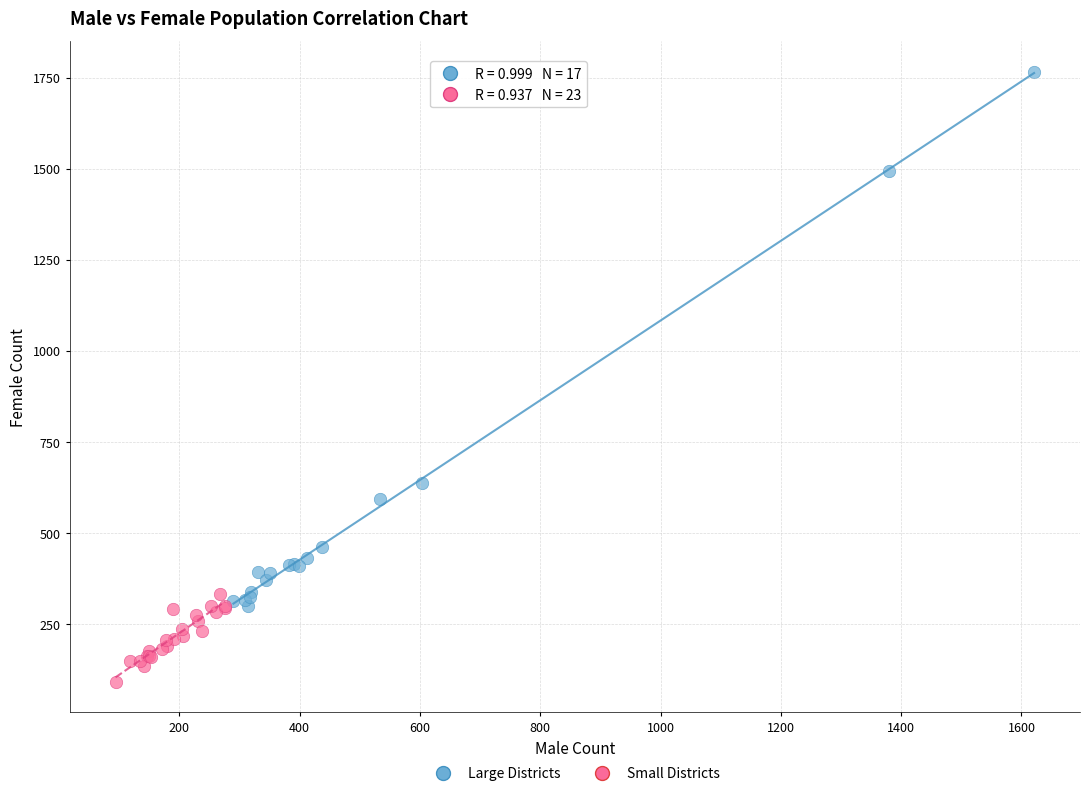

Which series reaches the maximum Y coordinate?

Large Districts